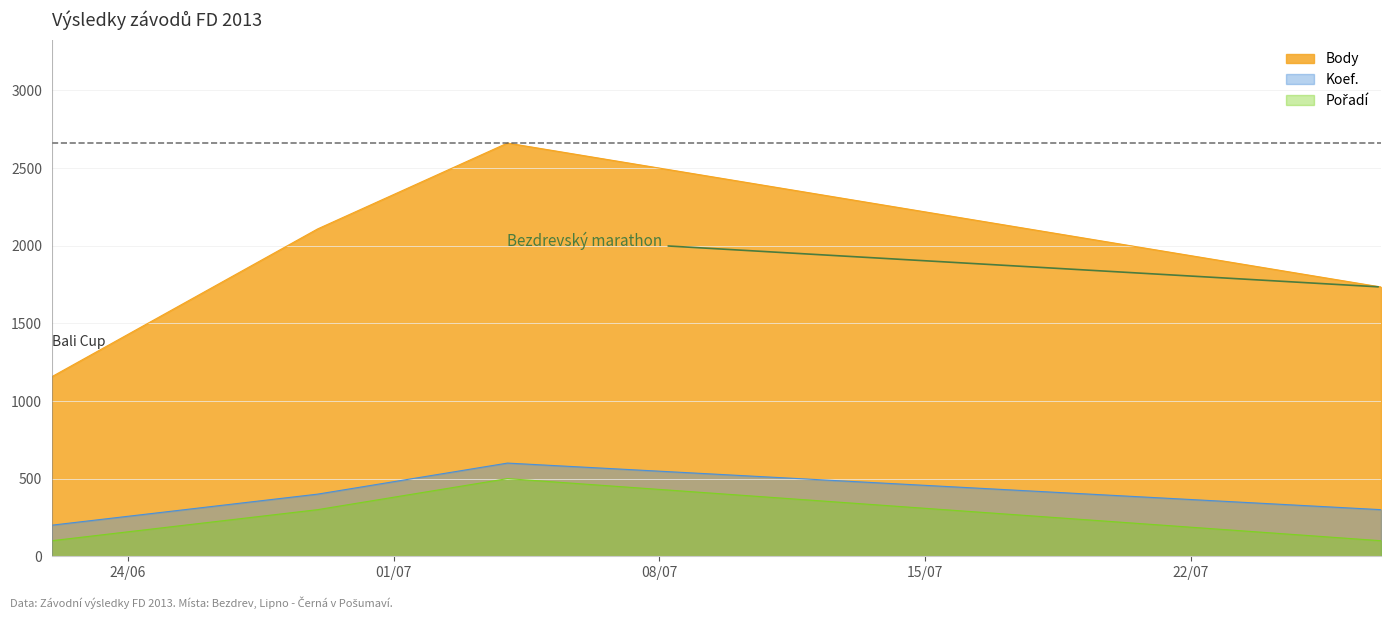

Rank the categories by Pořadí value from lowest to highest.

2013-06-22, 2013-07-27, 2013-06-29, 2013-07-04